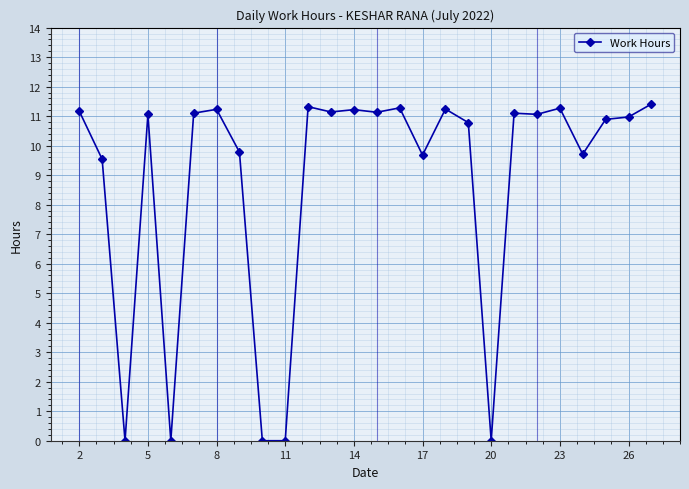

True or false: there are more than 2 points higher than both neighbors.

True